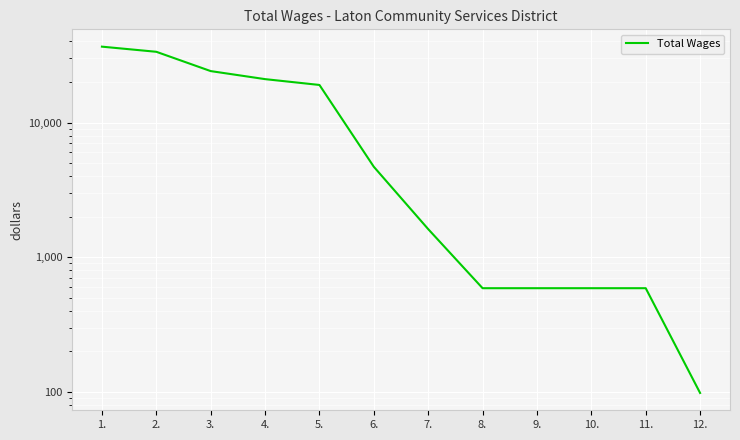

What is the difference between the second highest and second lowest values?

32931